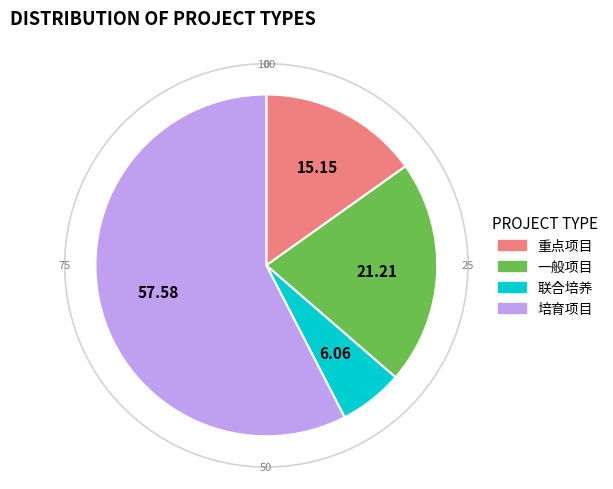

Between 培育项目 and 联合培养, which is larger?

培育项目